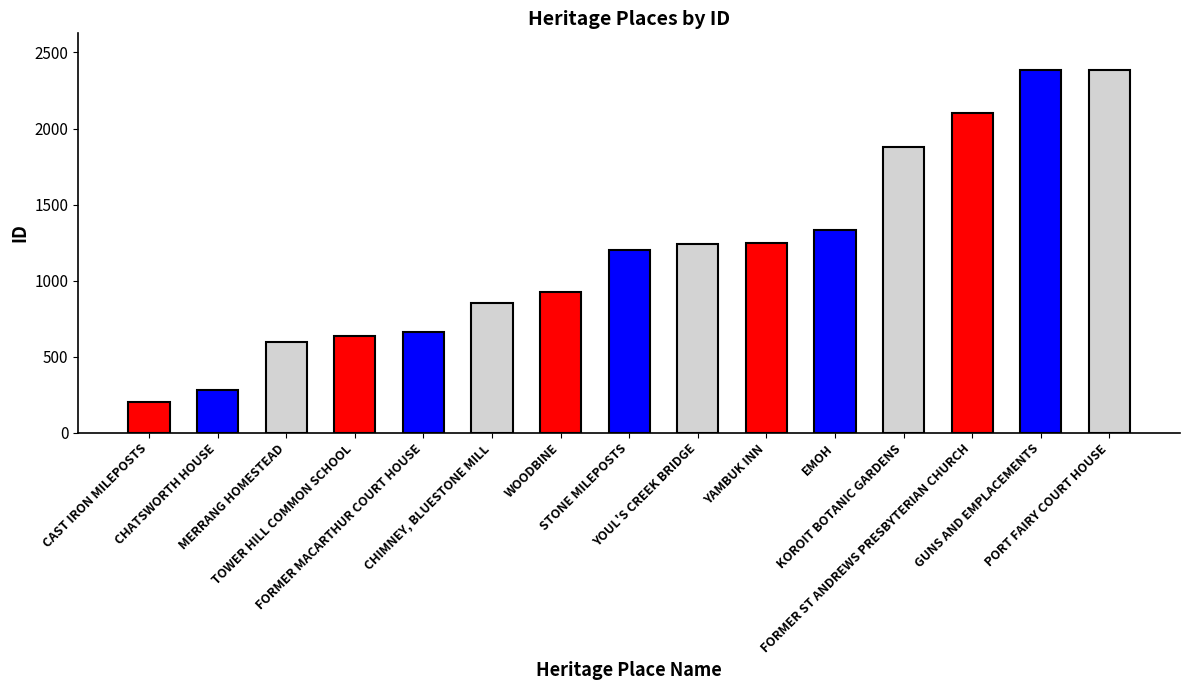

What is the average value?

1195